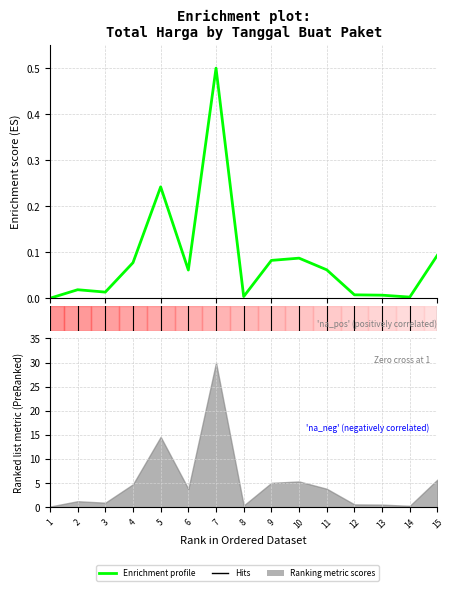

The value at 10 is 0.1. True or false?

True